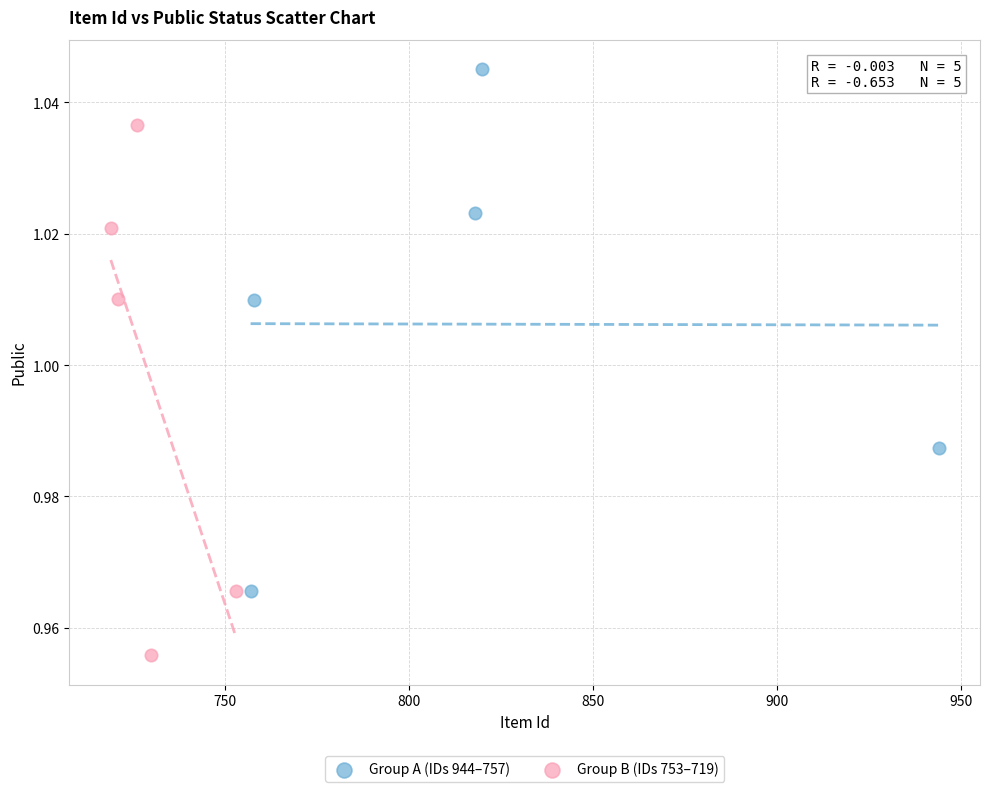

Which series reaches the minimum Y coordinate?

Group B (IDs 753–719)